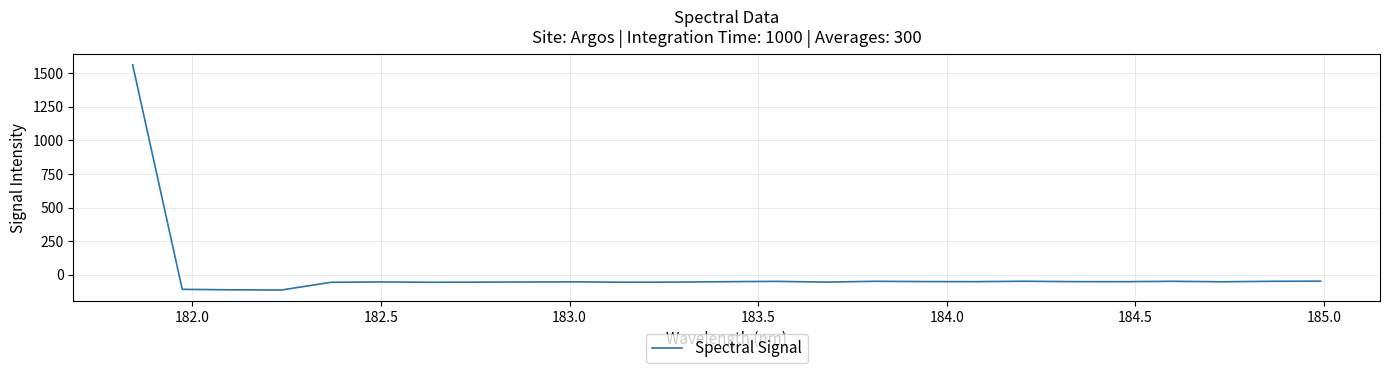

What is the smallest value displayed?

-114.8